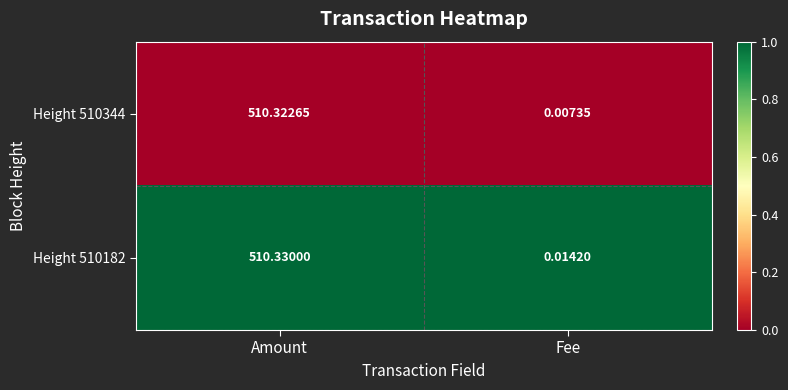

Where is Height 510344 nearest to the value 255?

Fee